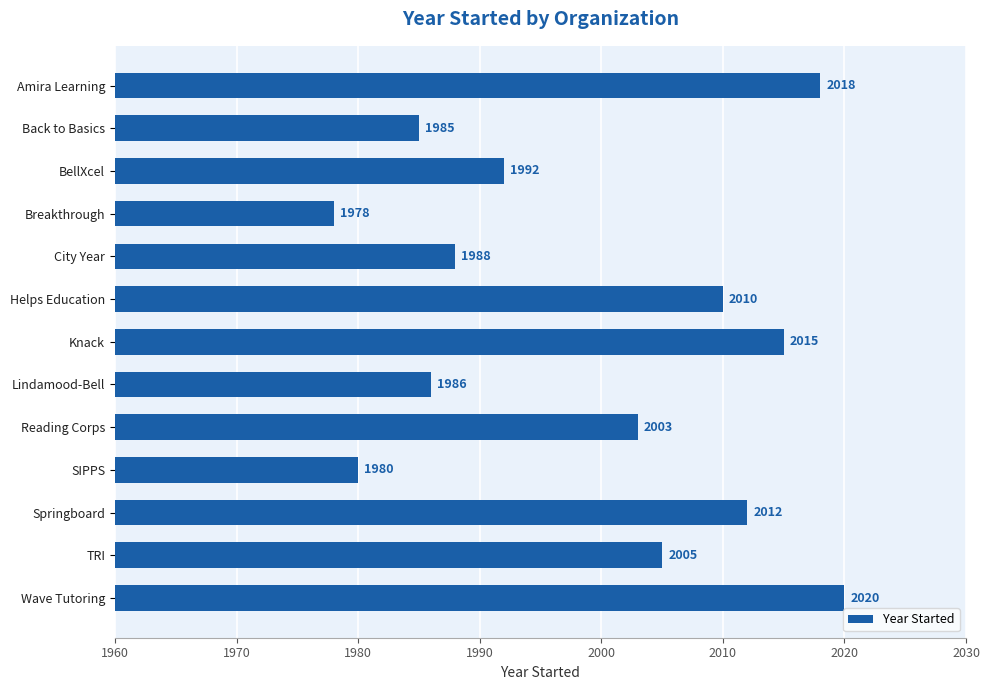

List the labels in order of value, smallest first.

Breakthrough, SIPPS, Back to Basics, Lindamood-Bell, City Year, BellXcel, Reading Corps, TRI, Helps Education, Springboard, Knack, Amira Learning, Wave Tutoring